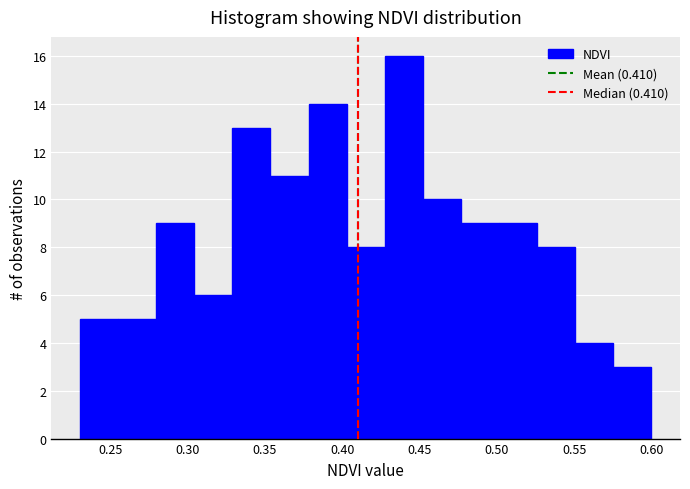

Over which range of the x-axis is the bar tallest?

0.430 to 0.450